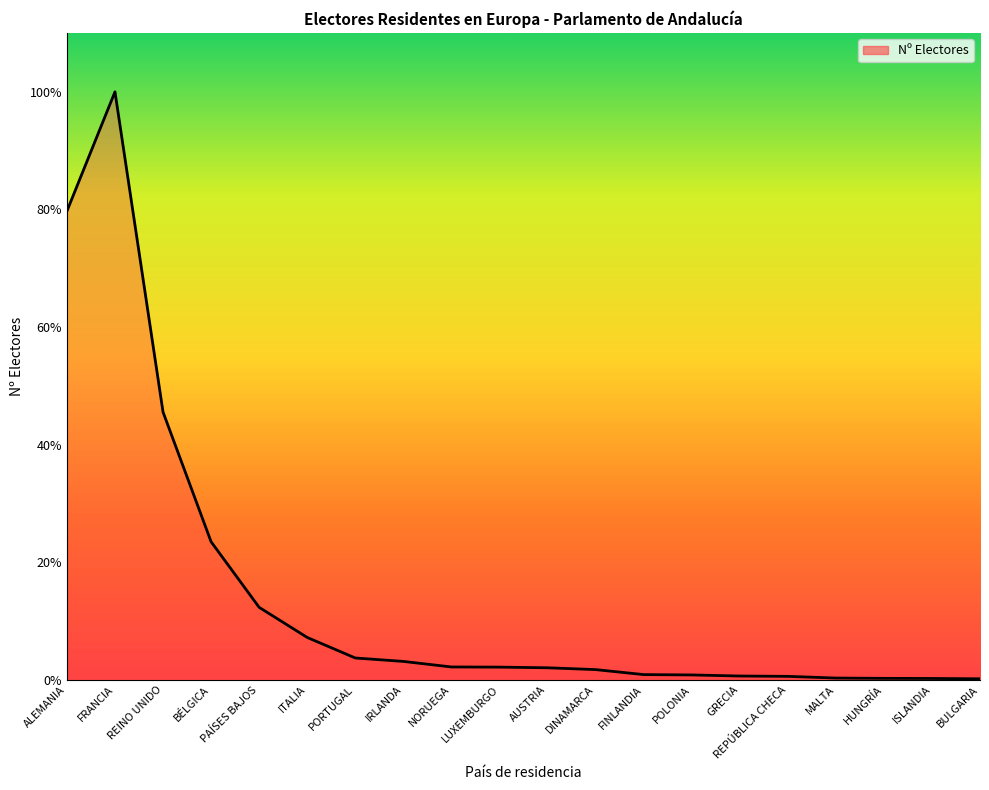

True or false: the data has more than 0 interior local peaks.

True